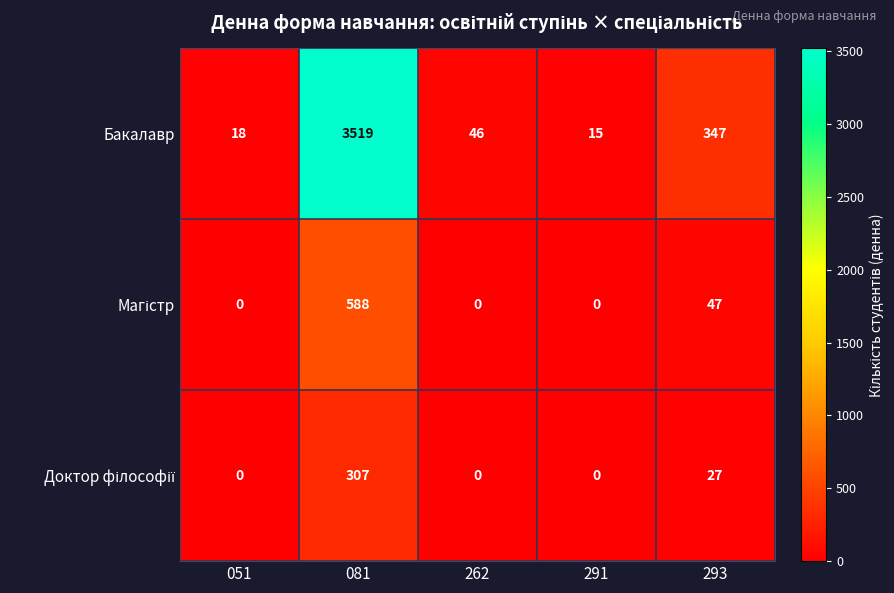

What is the difference between the highest and lowest values at 293?

320